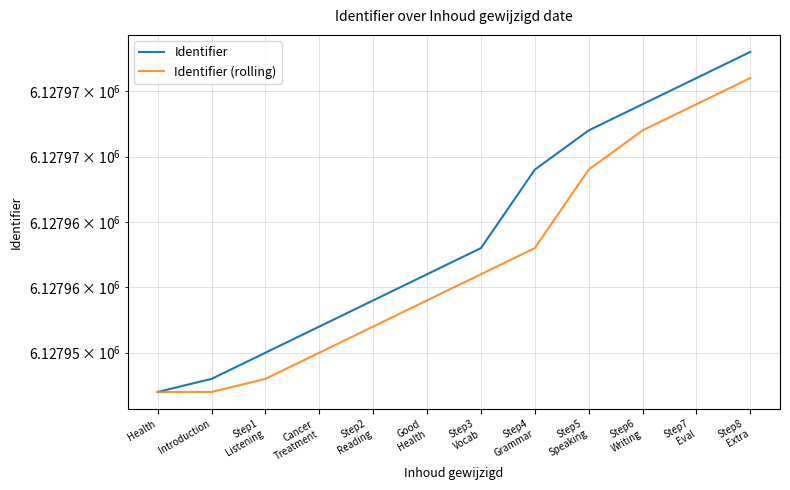

True or false: Identifier and Identifier (rolling) intersect in this chart.

False